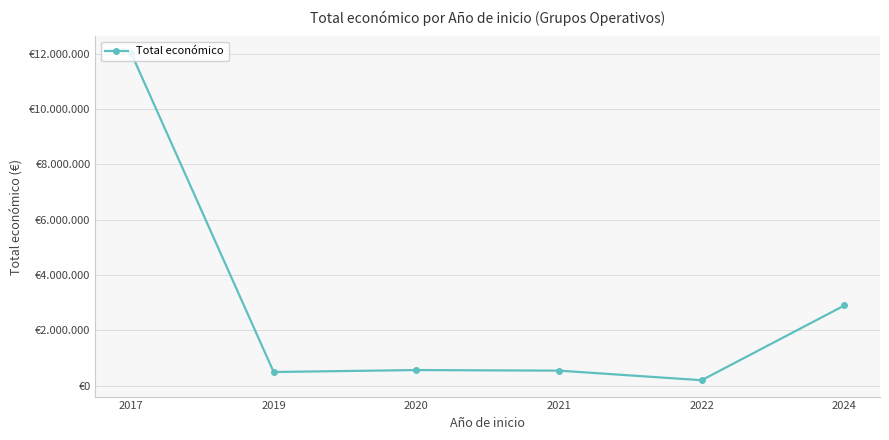

Does the chart have visible grid lines?

Yes